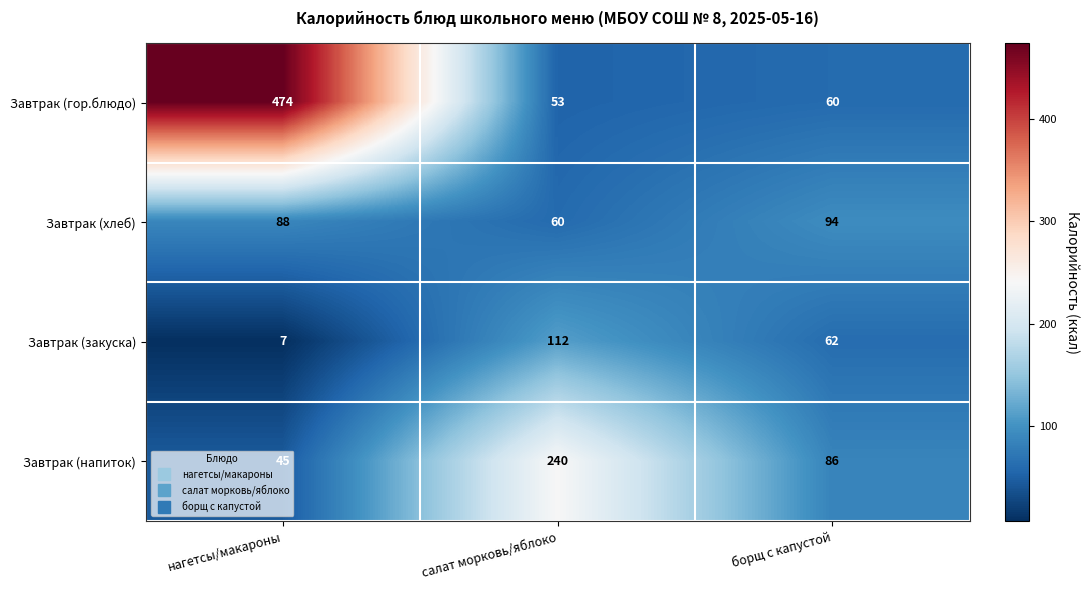

List the series in order of their peak value, highest first.

Завтрак (гор.блюдо), Завтрак (напиток), Завтрак (закуска), Завтрак (хлеб)